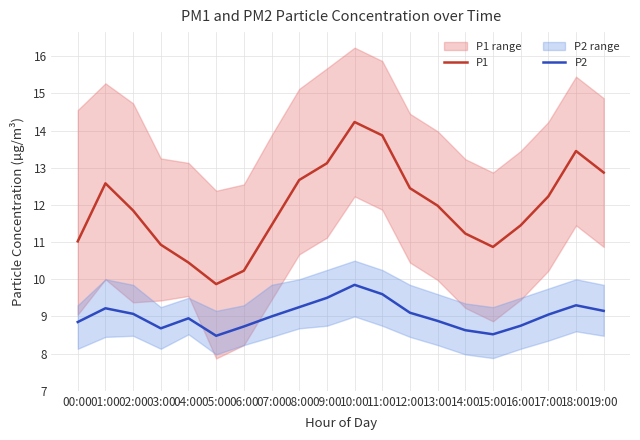

At which category is the sum across all series the highest?

10:00